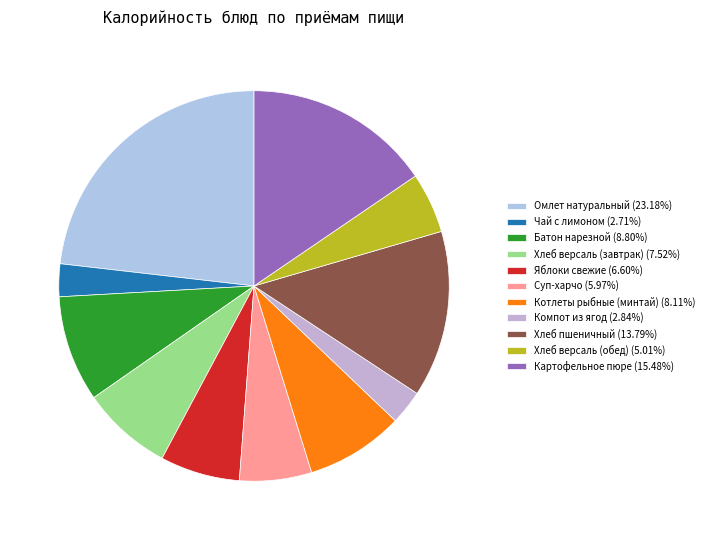

The Батон нарезной slice represents 9% of the pie. True or false?

True